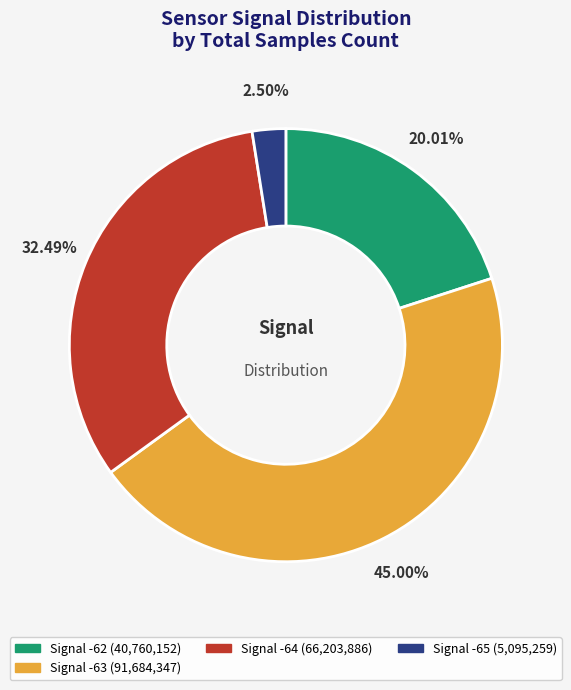

Count the number of slices in the pie.

4